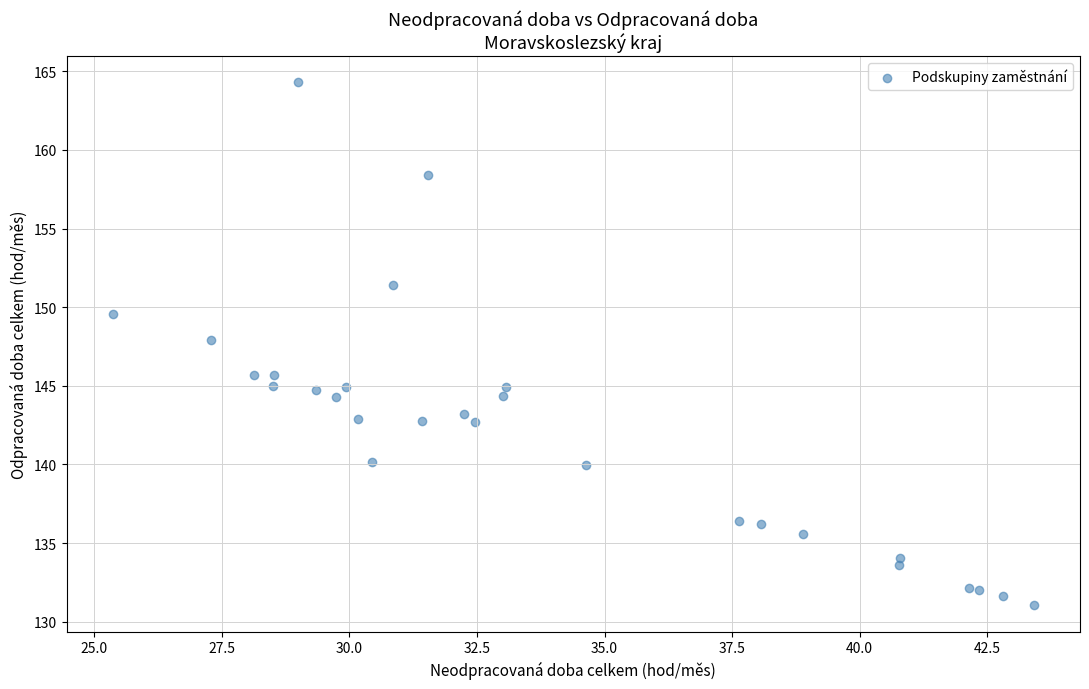

What Y value in the scatter plot is closest to 147?

147.9